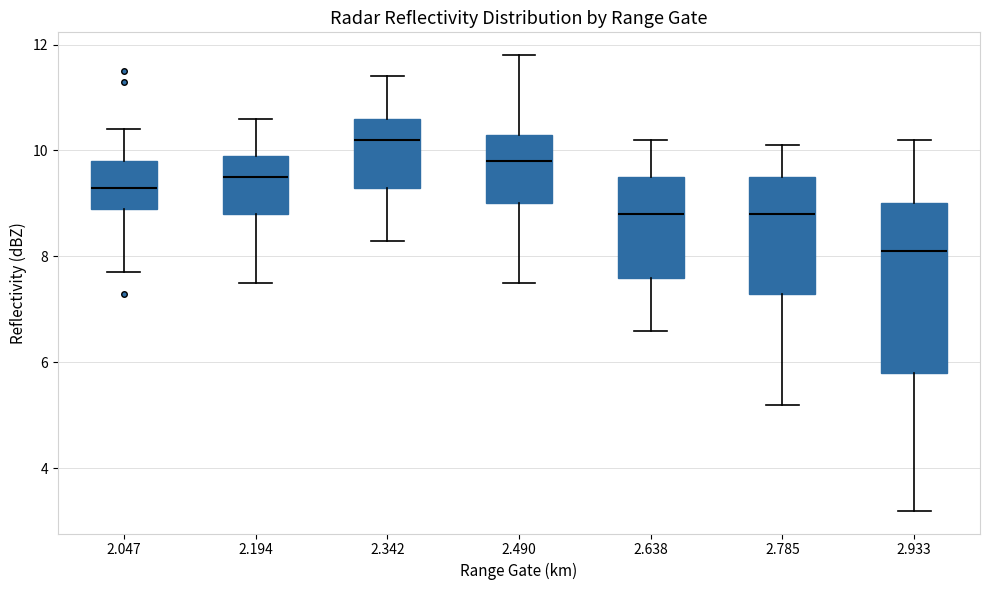

Which box's median line is the highest?

2.342